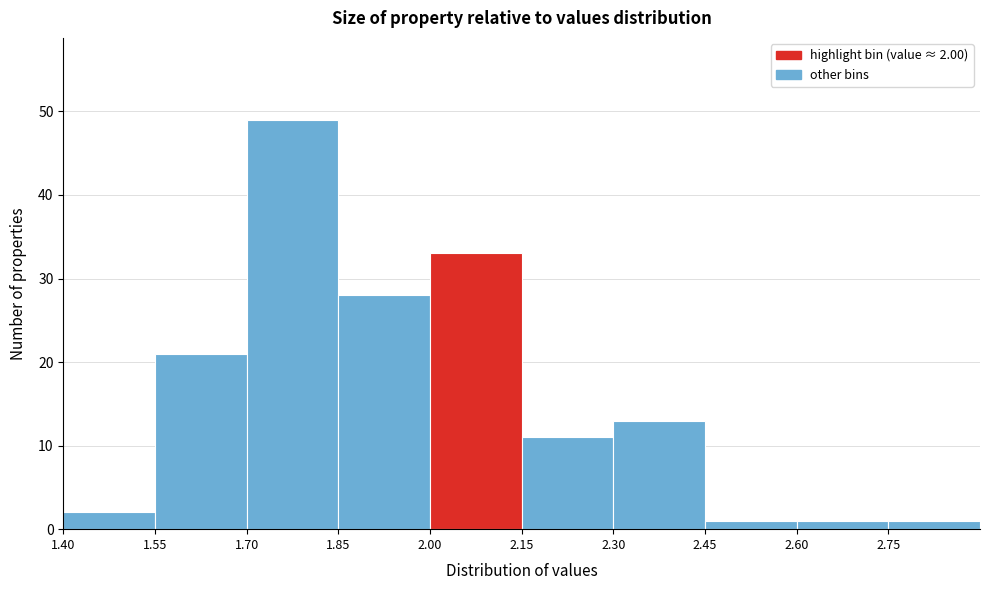

Over which range of the x-axis is the bar tallest?

1.70 to 1.85